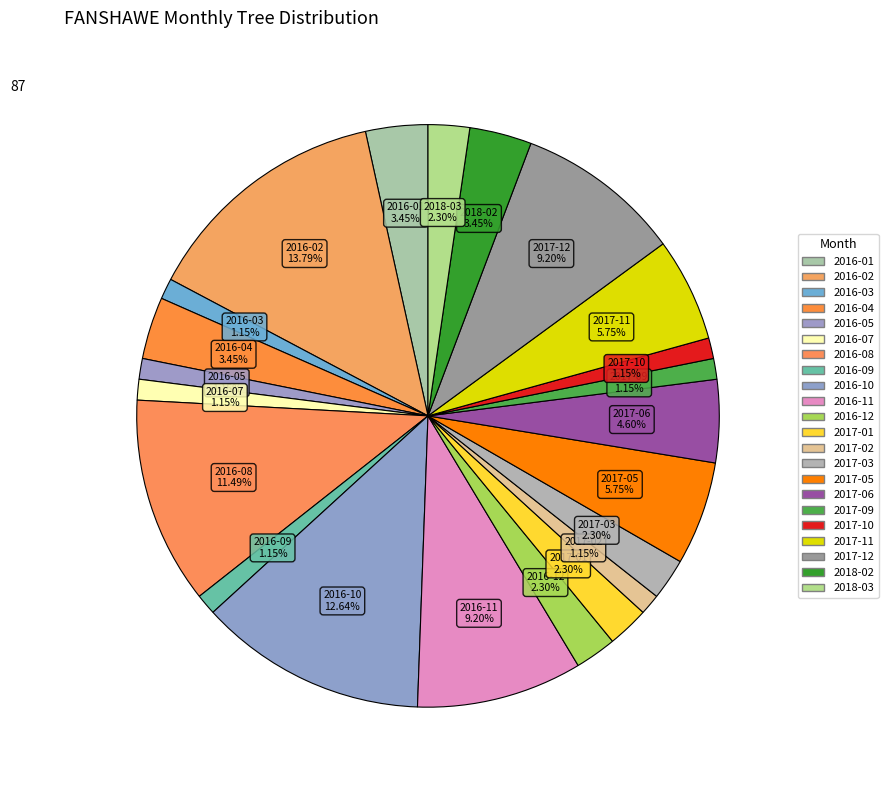

Does any single category account for the majority?

No